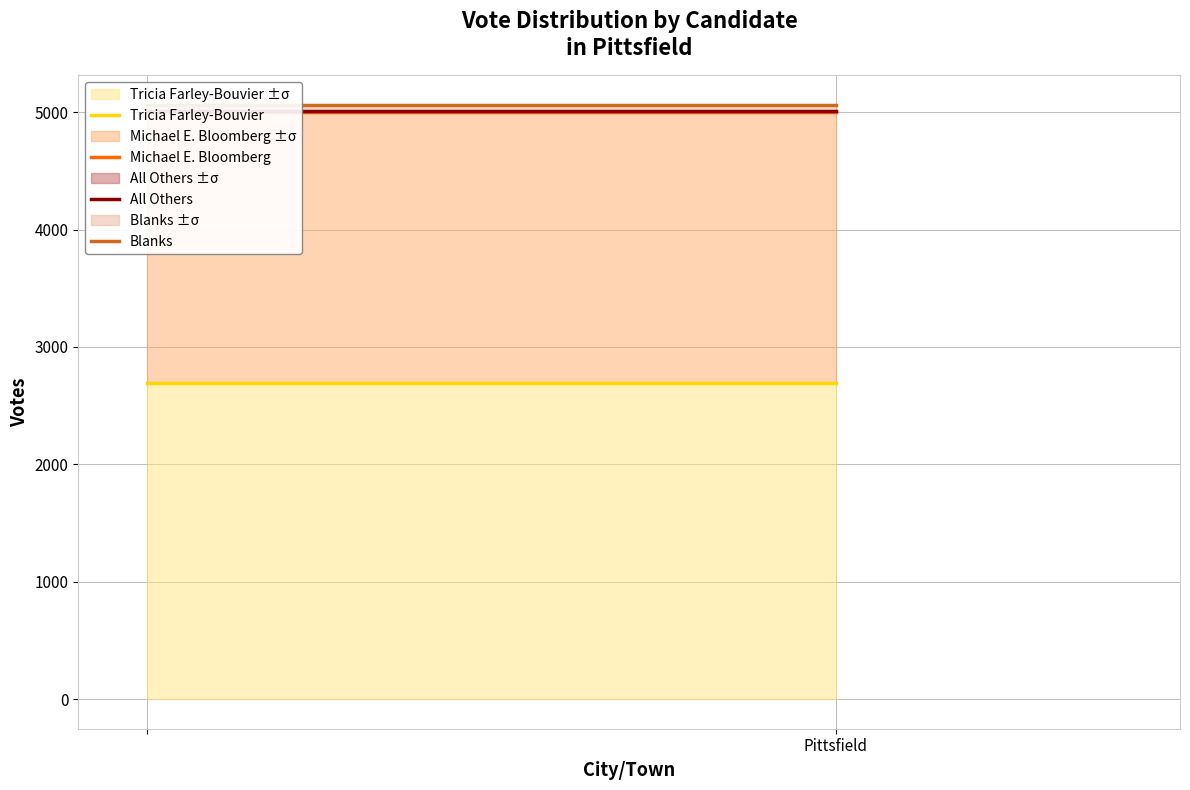

The Michael E. Bloomberg series shows 5001 at Pittsfield. True or false?

True